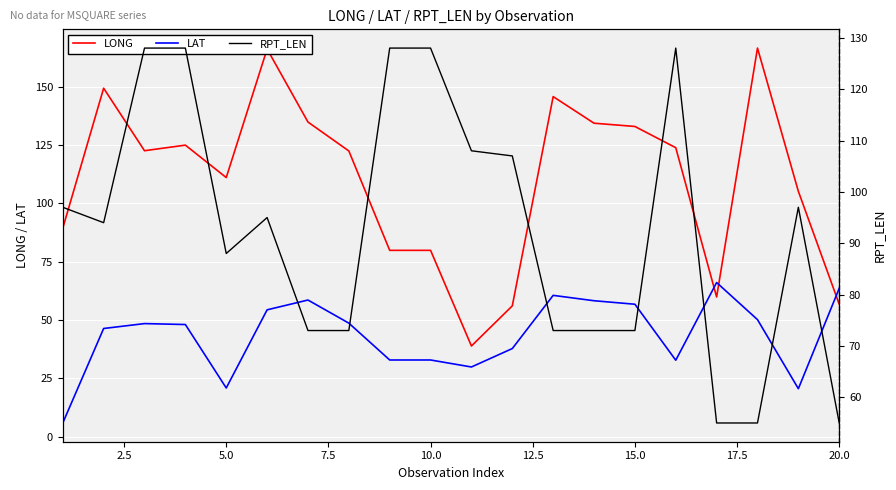

True or false: LONG has more than 2 points higher than both neighbors.

True